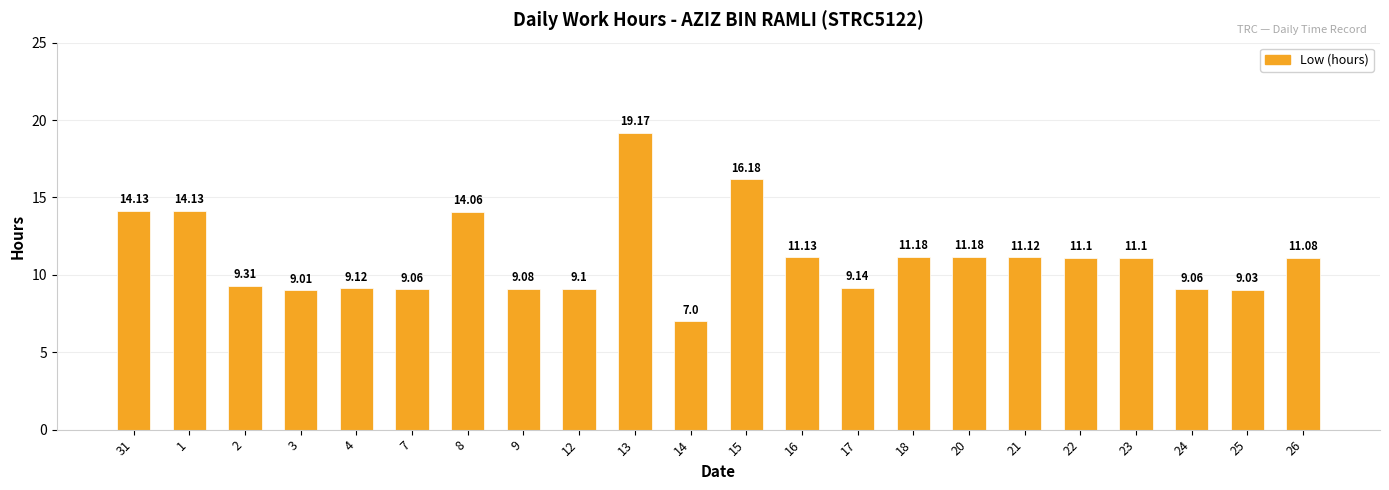

Reading right to left, what are all the values shown in this chart?

11.1	9.0	9.1	11.1	11.1	11.1	11.2	11.2	9.1	11.1	16.2	7.0	19.2	9.1	9.1	14.1	9.1	9.1	9.0	9.3	14.1	14.1